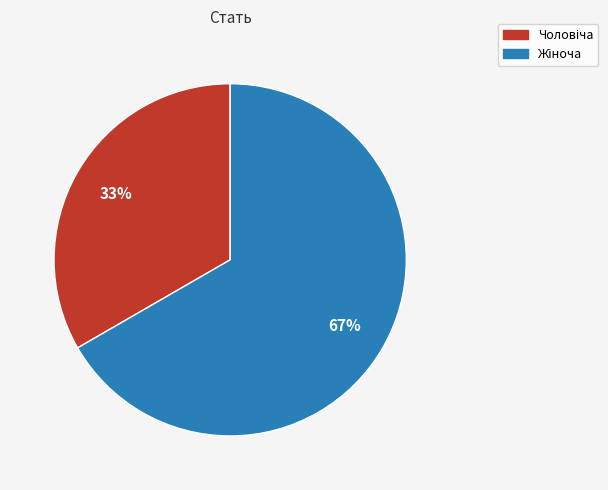

Count the number of slices in the pie.

2